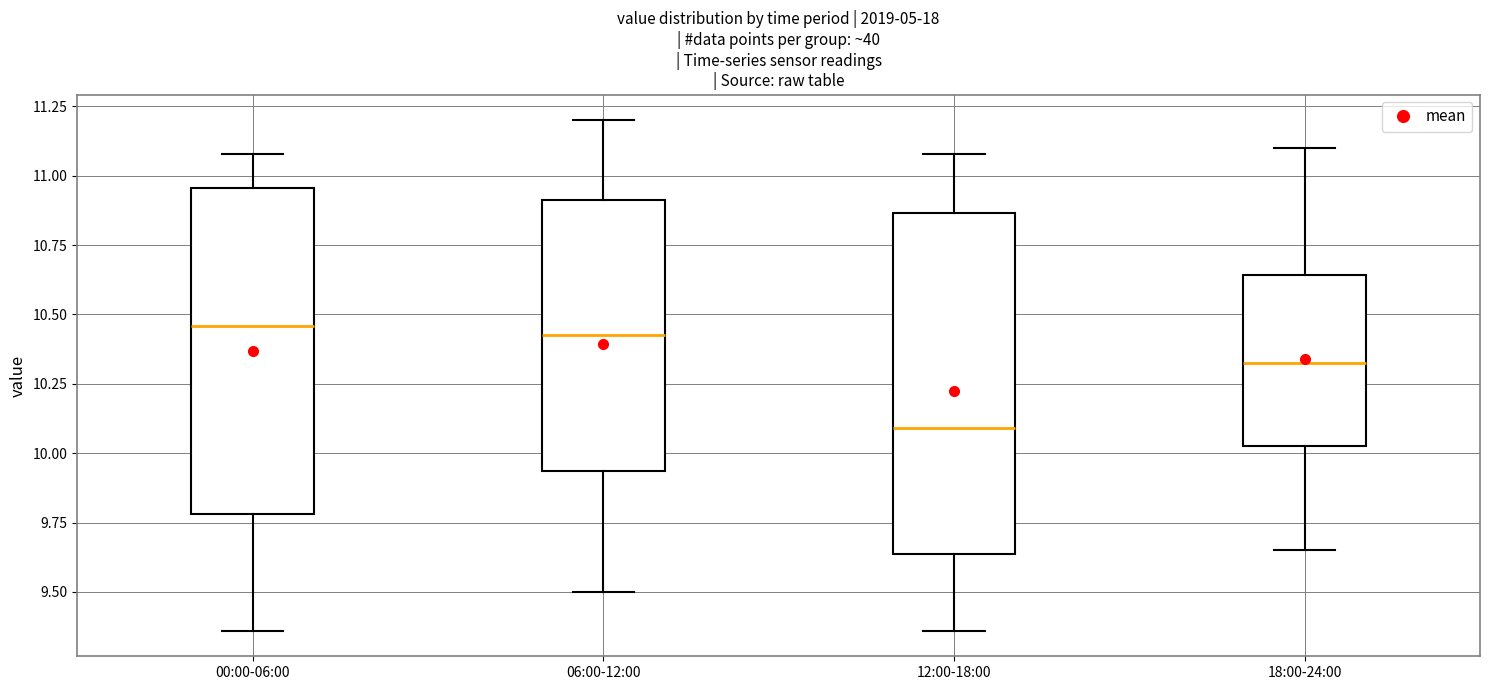

Reading left to right, transcribe this box plot: for each box, give where its median line is, the range the box spans, and where its two whiskers end, as read against the y-axis. The values are not printed on the chart, so give them approximately, as read against the axis.

00:00-06:00: median 10.45, box 9.80 to 10.95, whiskers 9.35 to 11.10
06:00-12:00: median 10.45, box 9.95 to 10.90, whiskers 9.50 to 11.20
12:00-18:00: median 10.10, box 9.65 to 10.85, whiskers 9.35 to 11.10
18:00-24:00: median 10.35, box 10.05 to 10.65, whiskers 9.65 to 11.10